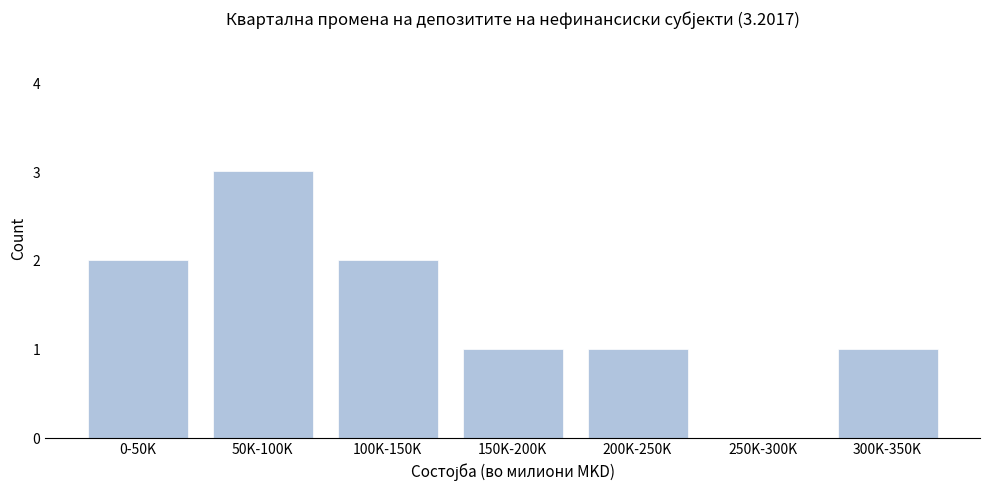

Reading left to right, extract all data points from this chart.

0-50K=2	50K-100K=3	100K-150K=2	150K-200K=1	200K-250K=1	250K-300K=0	300K-350K=1